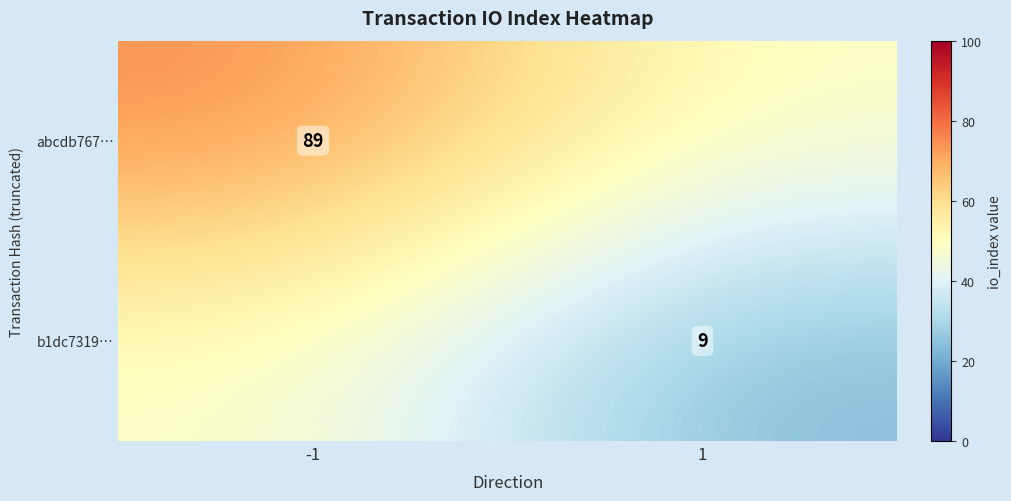

At which category does the chart reach its minimum across all series?

1